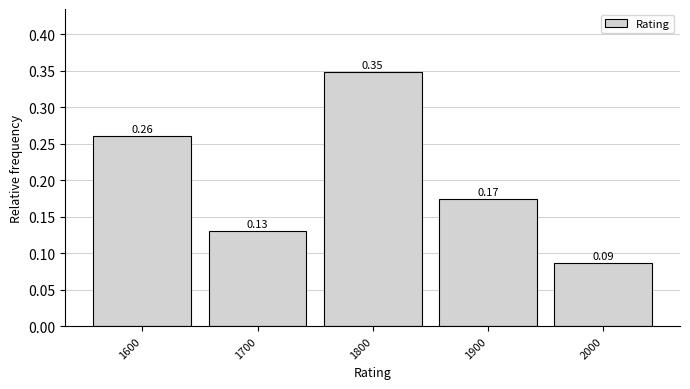

Which has a higher value, 1600 or 2000?

1600